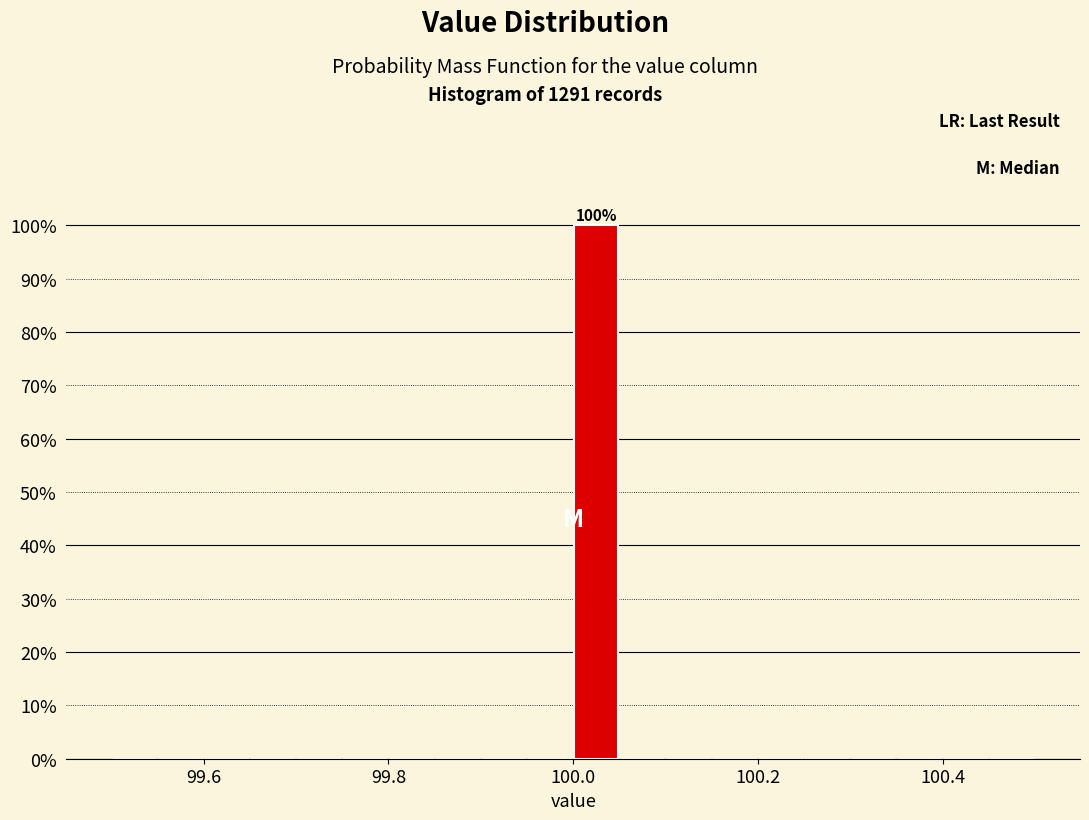

Read against the x-axis, roughly where is the centre of the tallest bar?

100.02